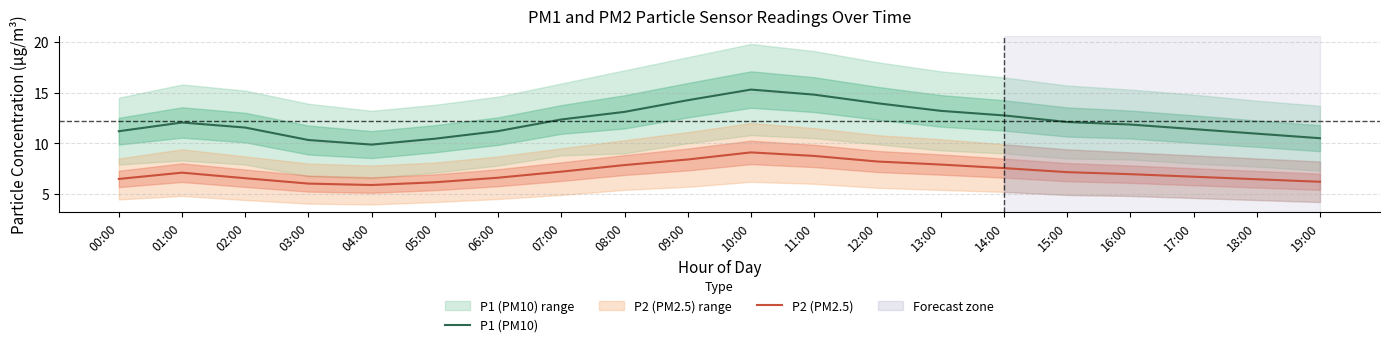

Which has a higher value, 18:00 or 17:00?

17:00